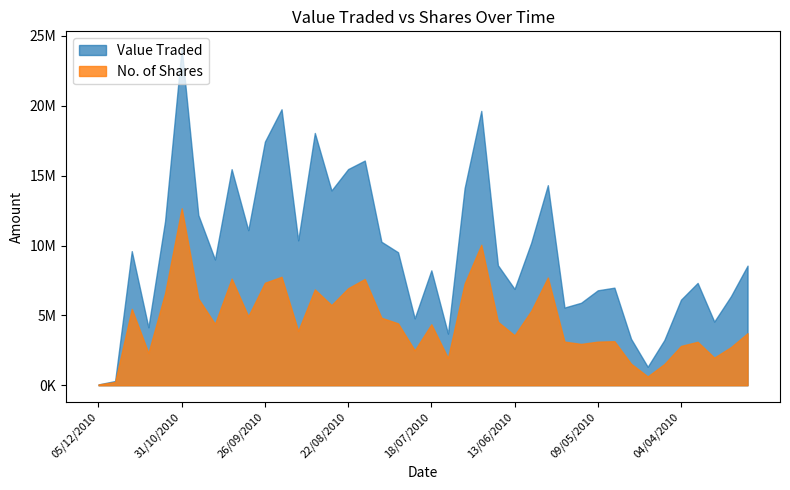

Which series has the widest spread of values?

Value Traded